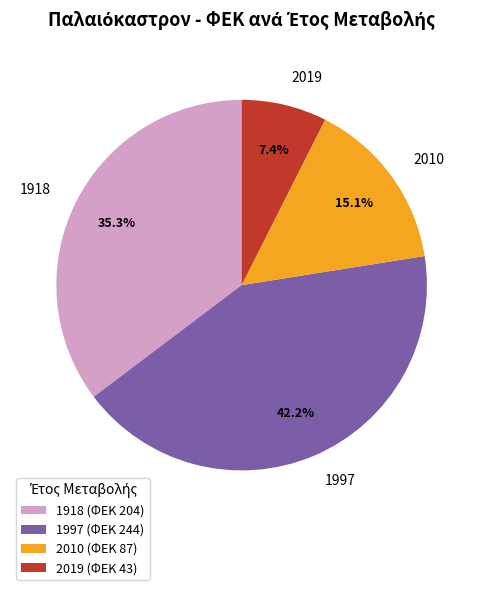

The 2010 slice represents 24% of the pie. True or false?

False